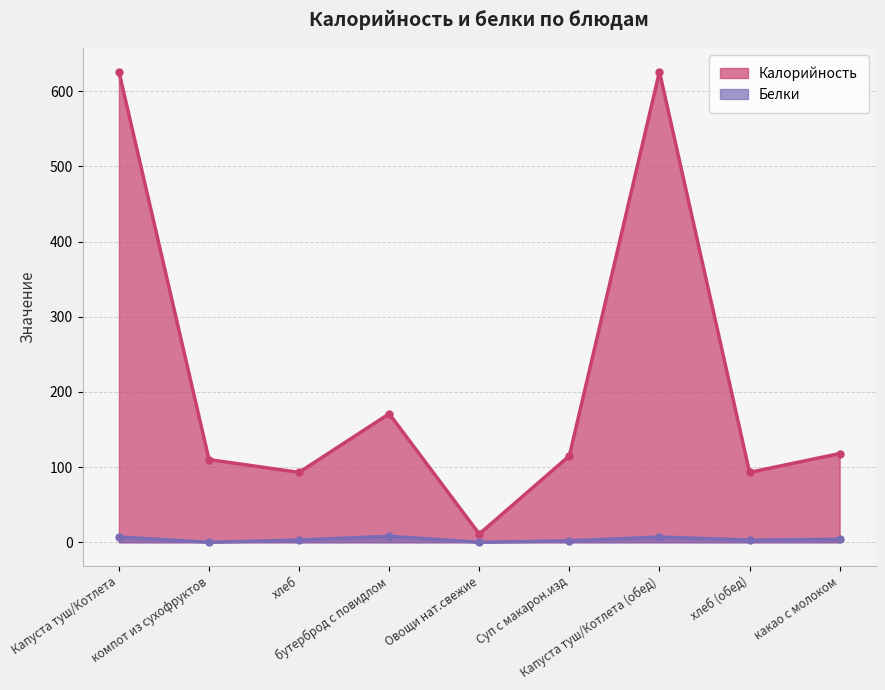

What position from the left is хлеб?

3